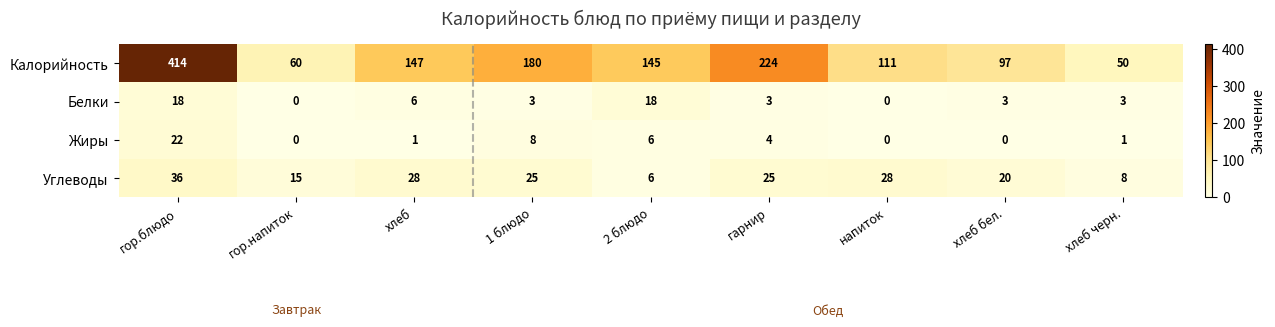

At which label does Углеводы first exceed 25?

гор.блюдо